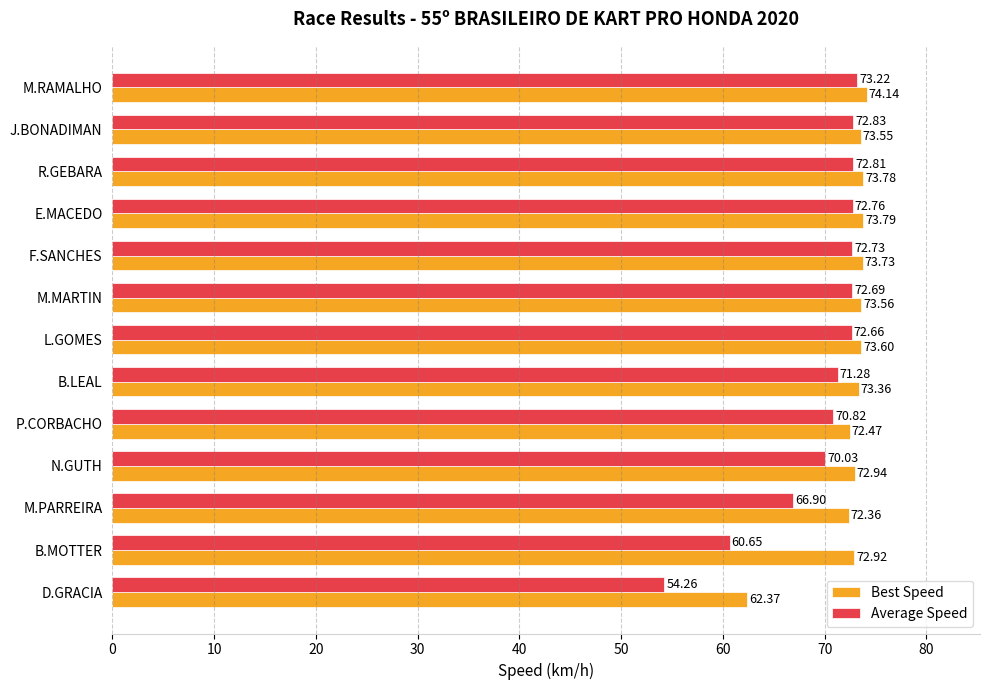

How many distinct data groups are displayed?

2